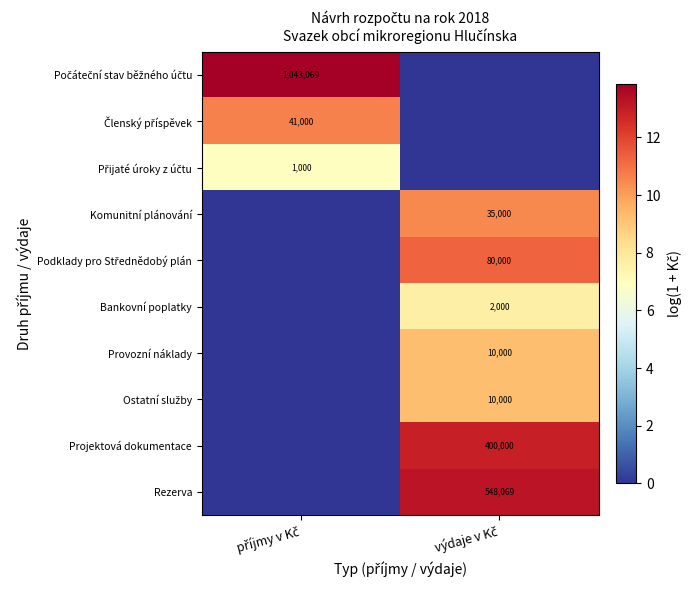

How many positive values does the Podklady pro Střednědobý plán series have?

1